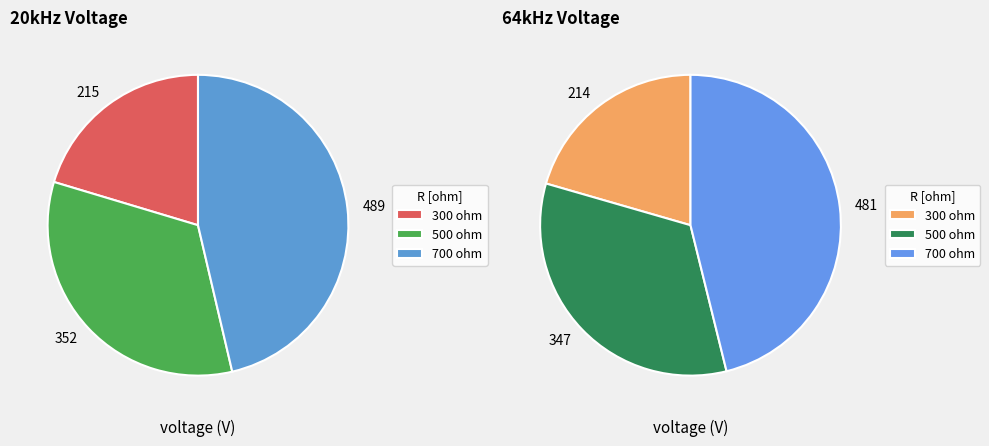

True or false: 500 ohm accounts for 24% of the total.

False